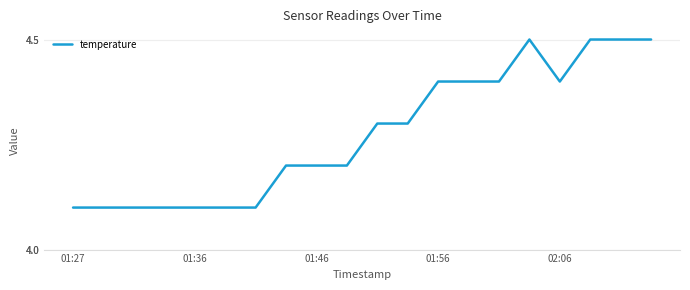

What is the difference between the maximum and minimum values?

0.4